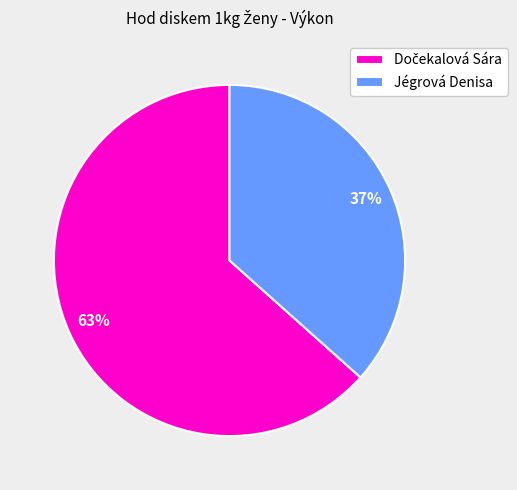

Is there a majority slice in this chart?

Yes